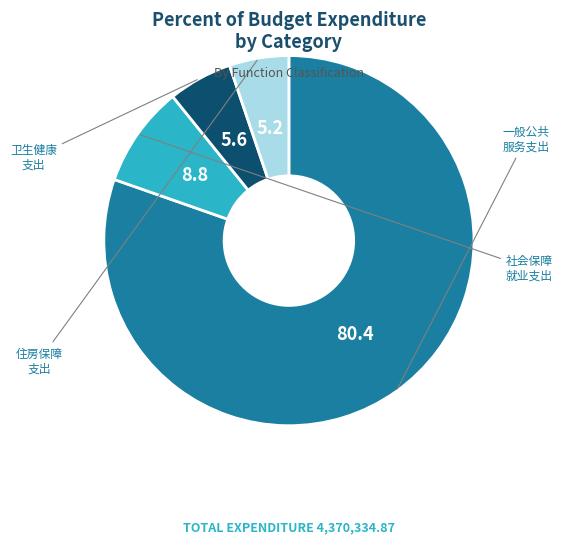

Is there any slice that represents more than half of the pie?

Yes